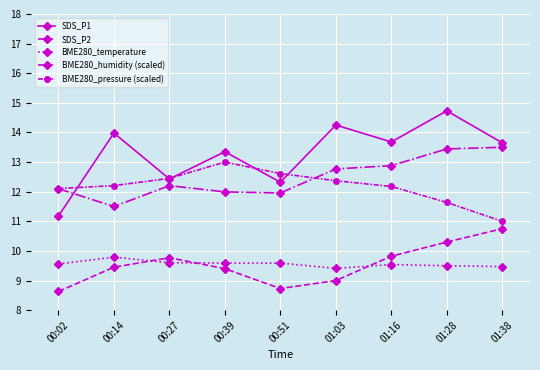

The value of BME280_temperature at 01:03 is 13.7. True or false?

False